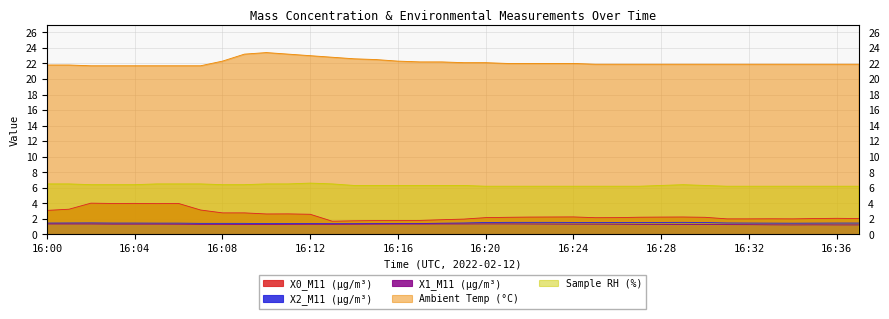

Which series has the widest spread of values?

X0_M11 (μg/m³)